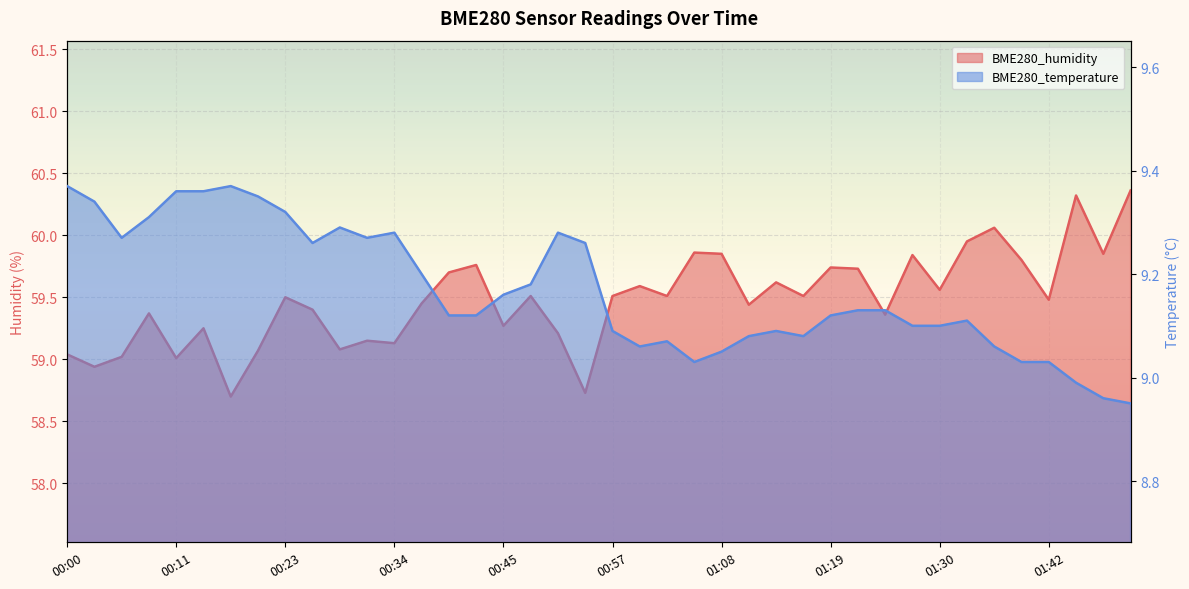

How many values in the BME280_temperature series are below 9?

3